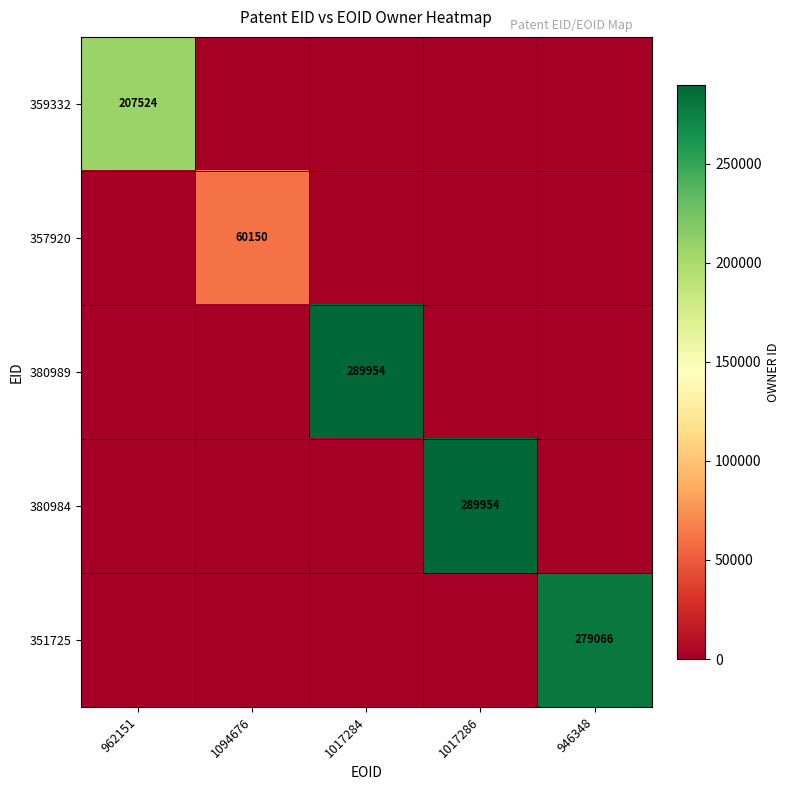

The 357920 series shows 87856 at 1094676. True or false?

False